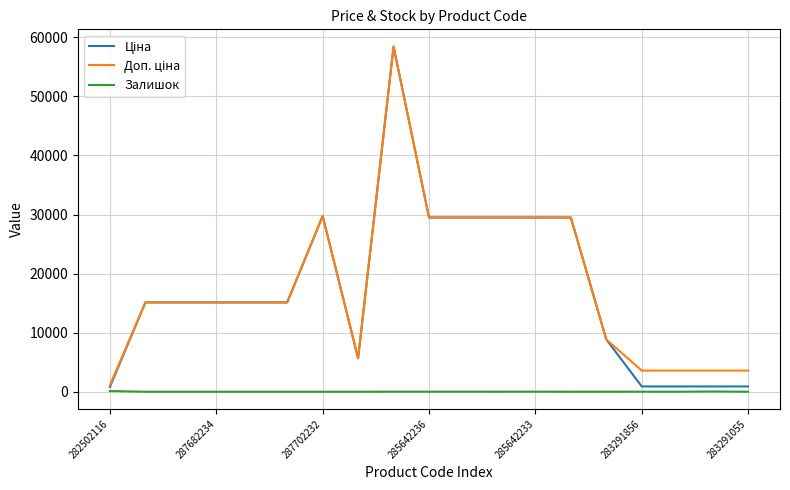

Count the number of data series in this chart.

3